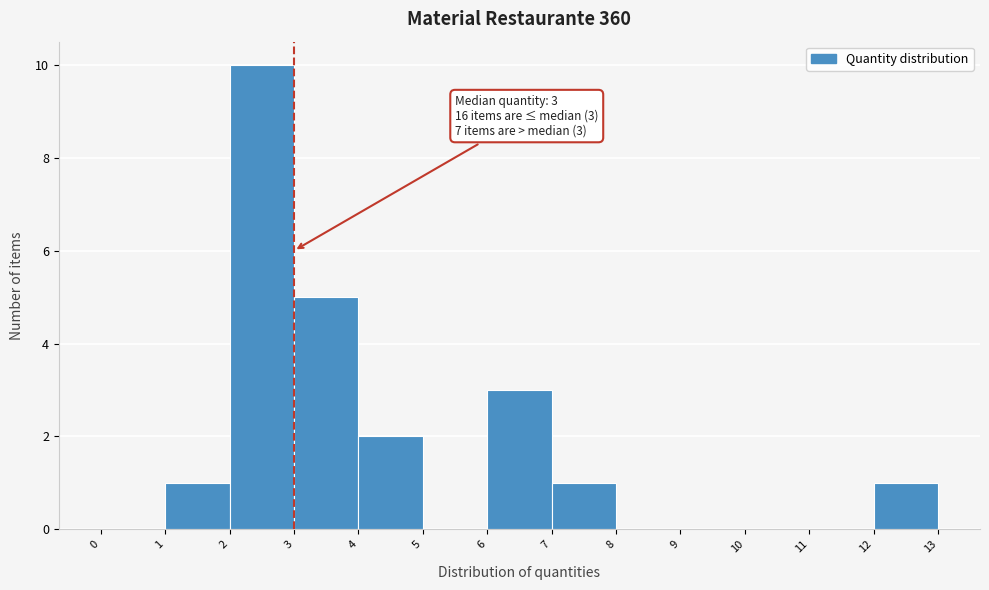

Which range on the x-axis has the tallest bar?

2 to 3